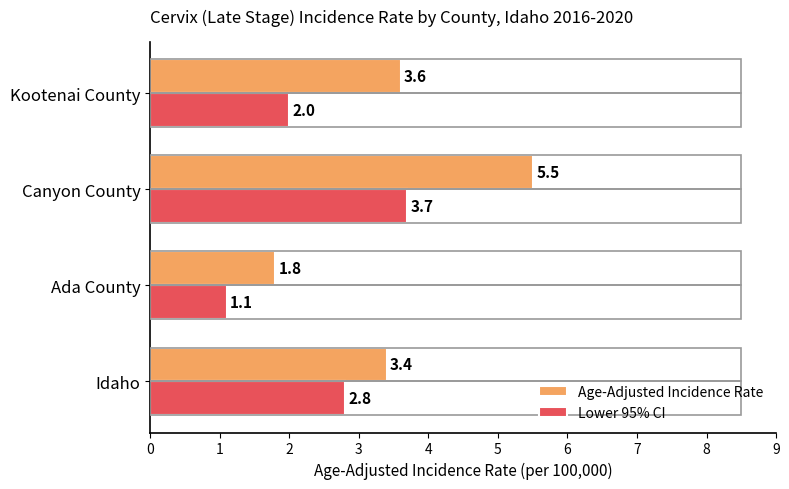

Rank the series at Ada County from highest to lowest value.

Age-Adjusted Incidence Rate, Lower 95% CI